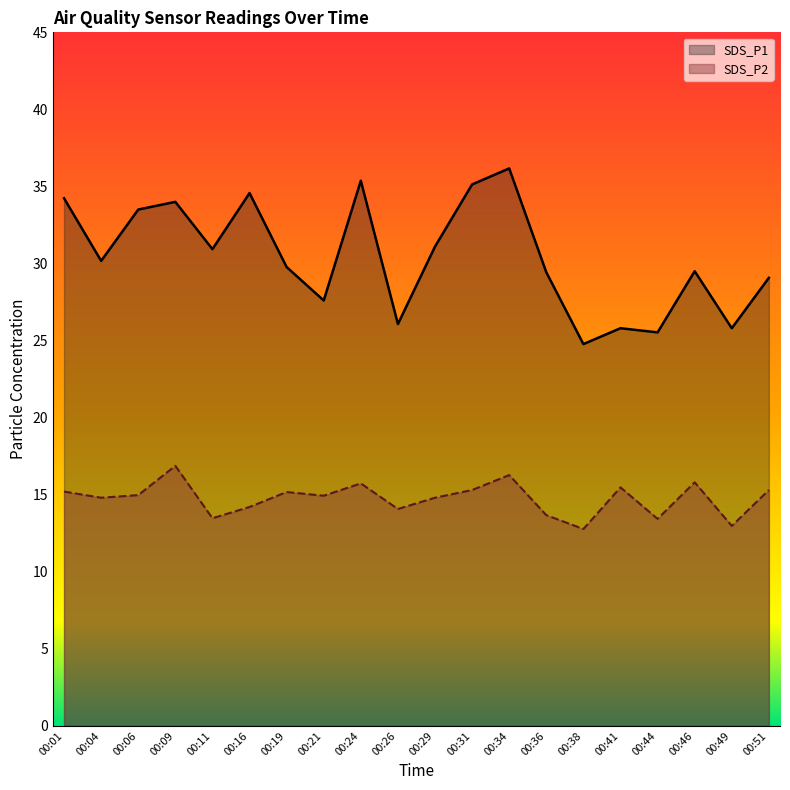

What is the average value of the SDS_P1 series?

30.4